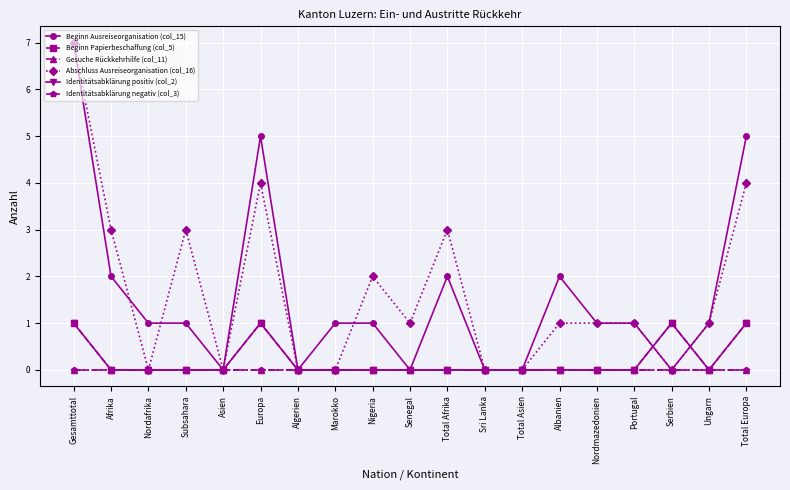

Is the value of Identitätsabklärung positiv (col_2) at Gesamttotal greater than the value of Beginn Ausreiseorganisation (col_15) at Senegal?

Yes